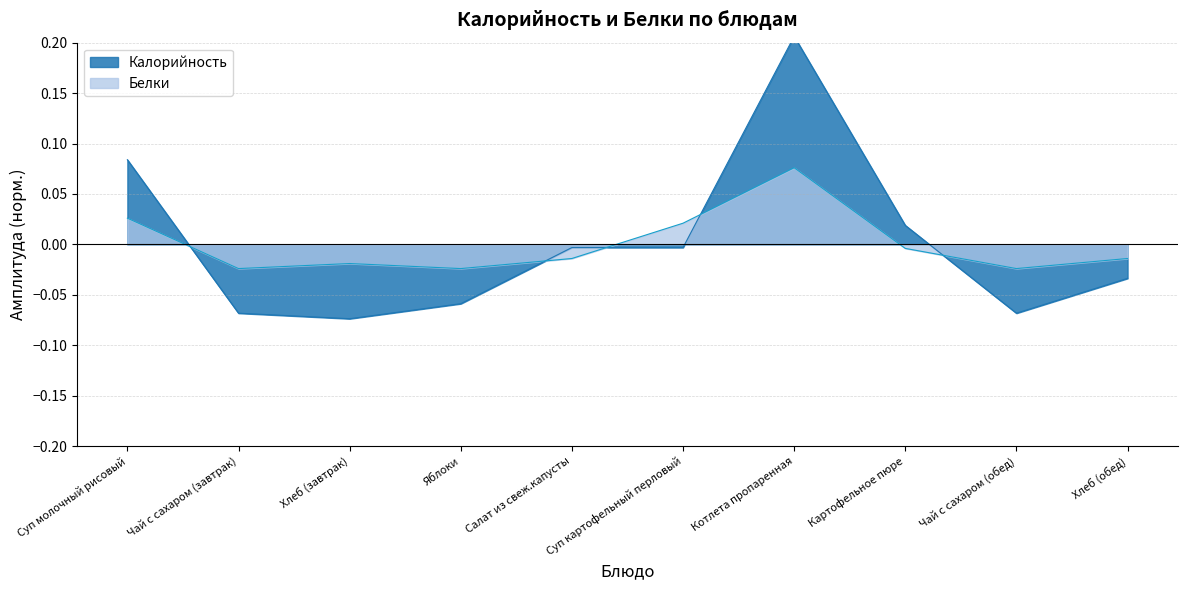

How many times do Белки and Калорийность cross each other?

5